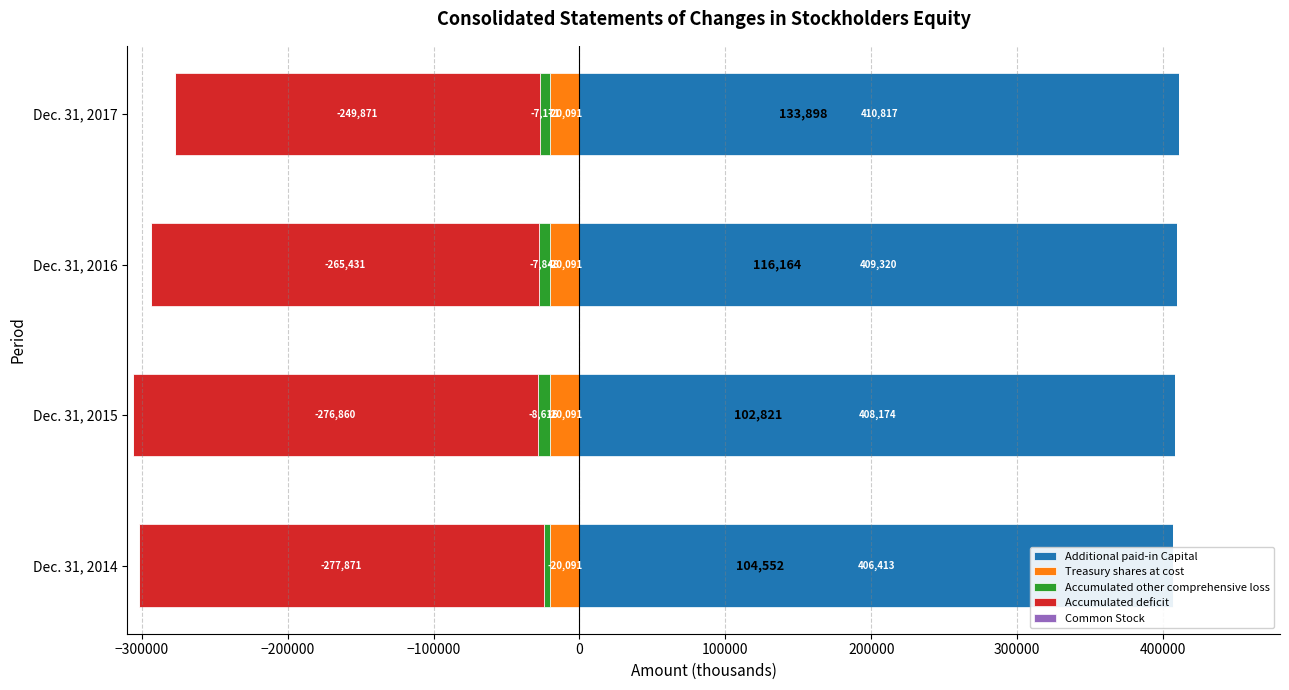

At how many categories does at least one series exceed 385883?

4